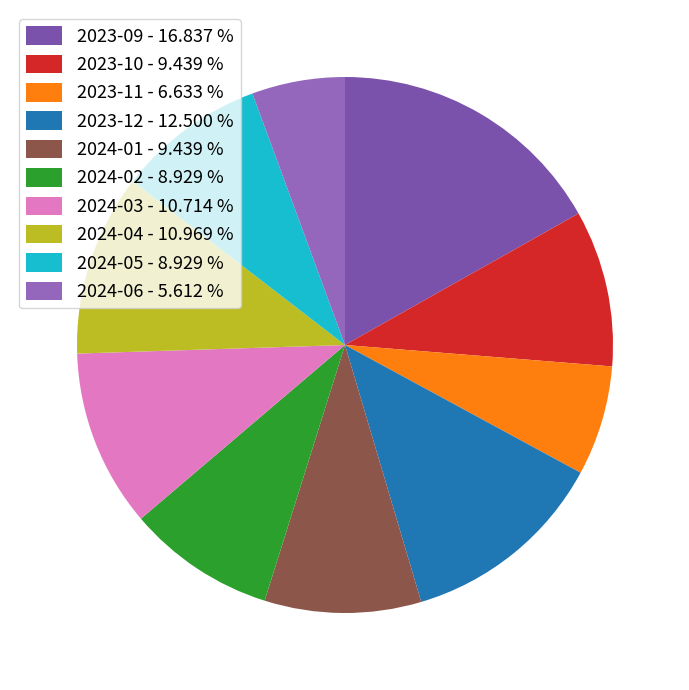

Between 2024-06 and 2024-03, which is larger?

2024-03